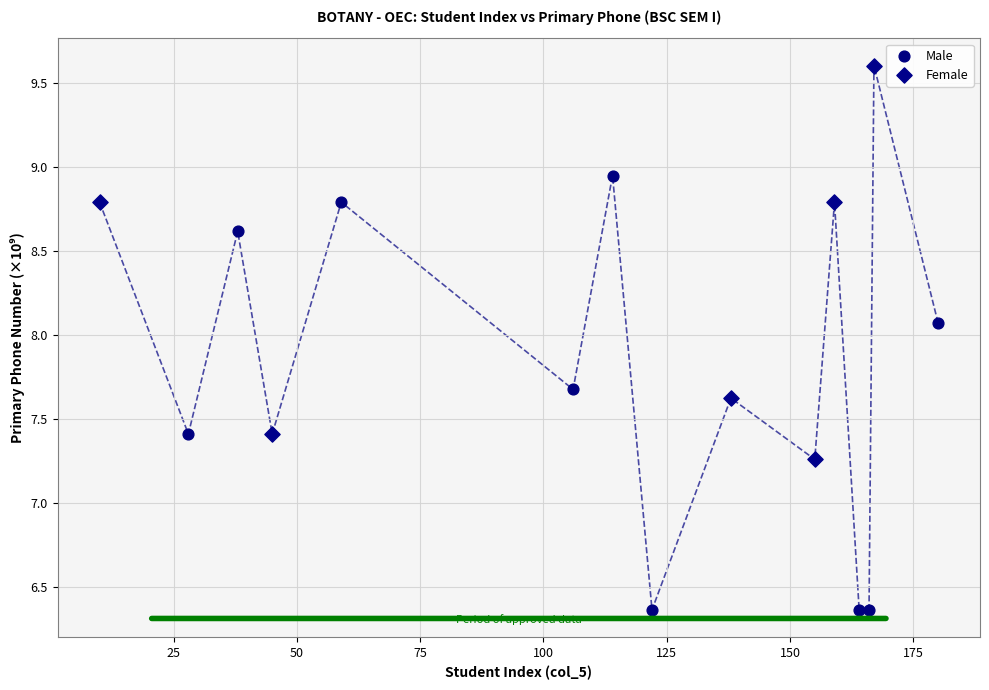

Which series has the widest spread of Y values?

Male